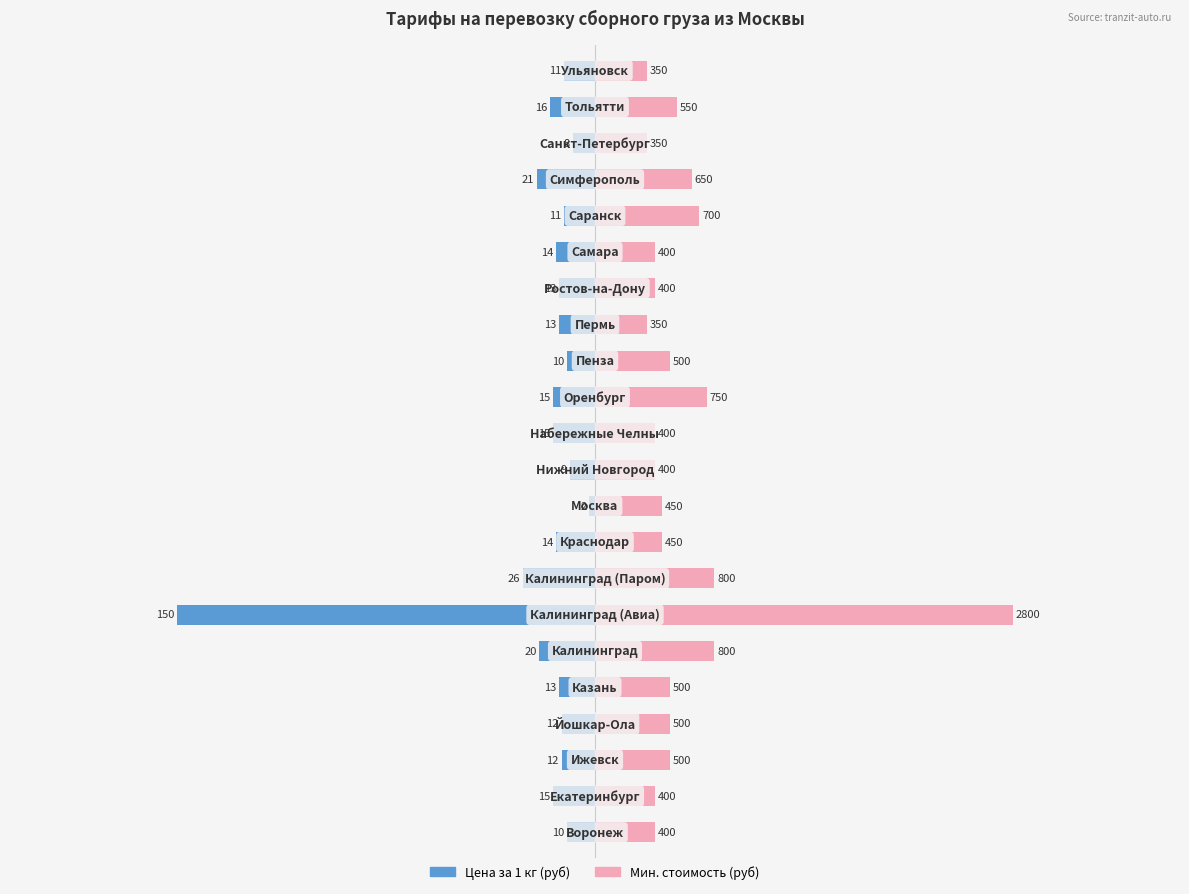

How many values in the Цена за 1 кг series are below -13?

10